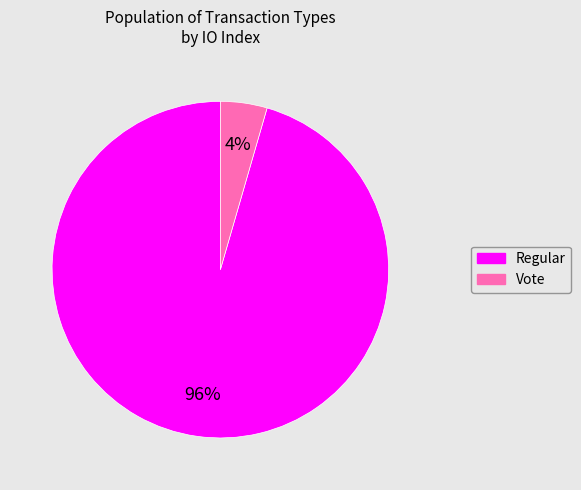

Does any single category account for the majority?

Yes